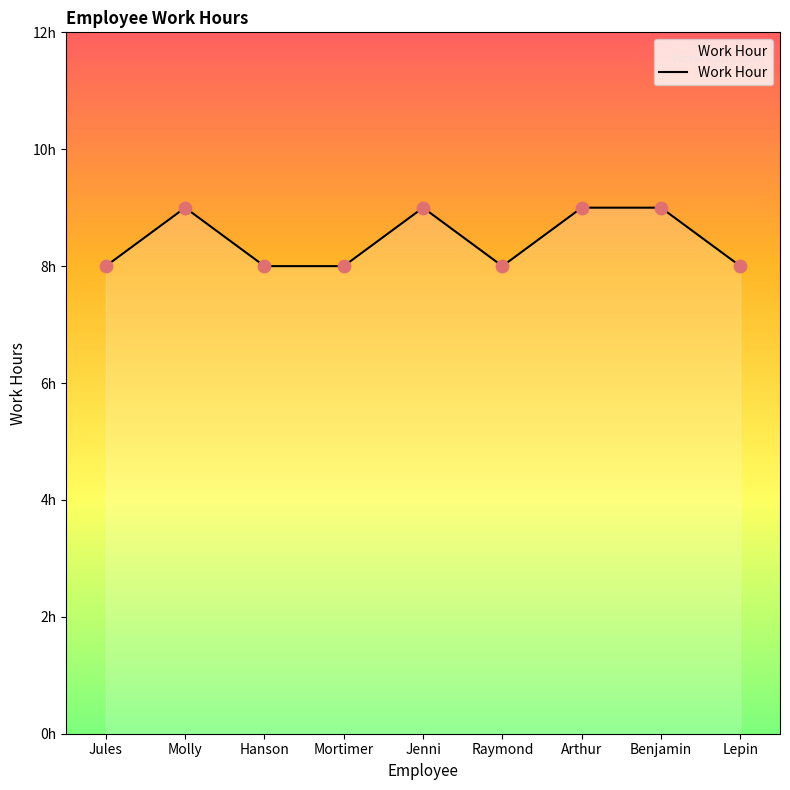

Approximately how many times larger is the value at Raymond compared to Jules?

1.0